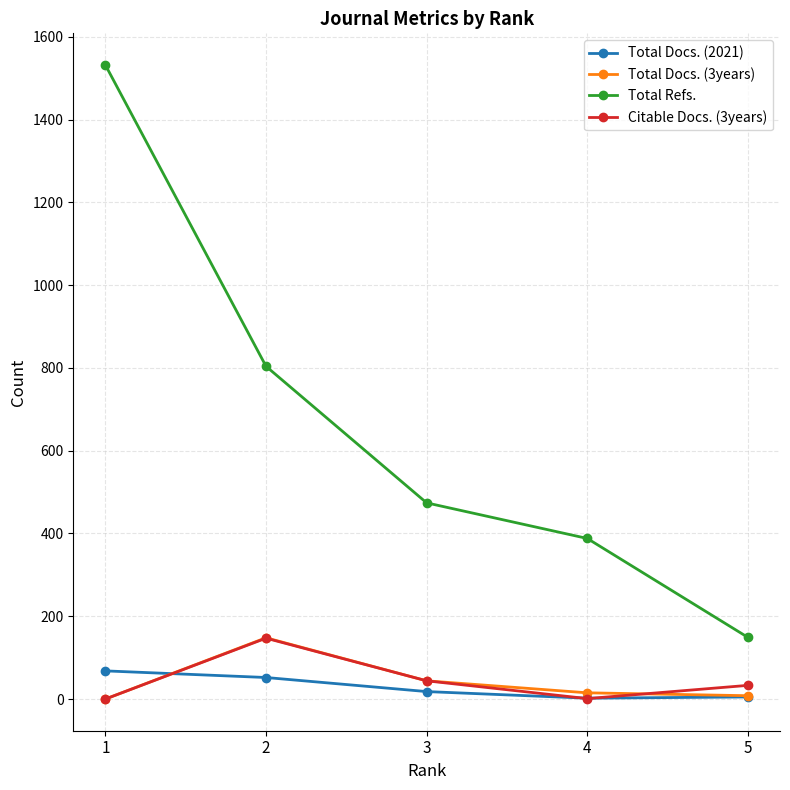

What is the maximum value shown in the chart?

1532